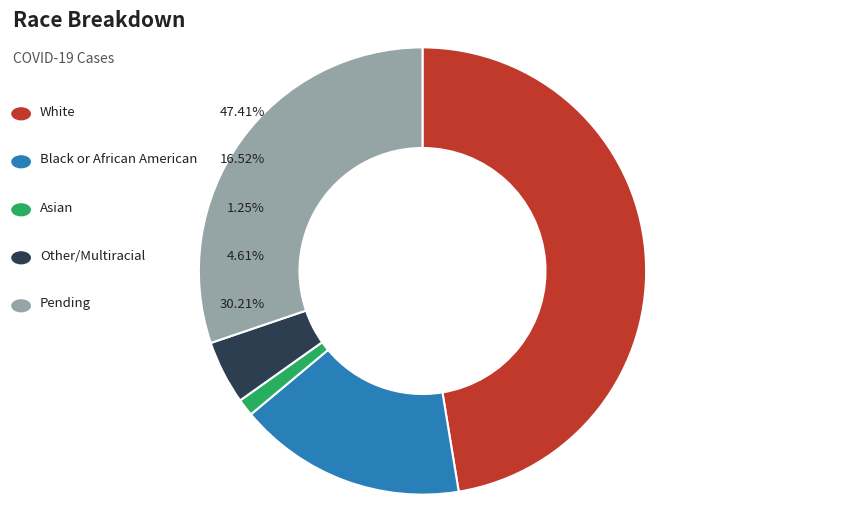

Does any single category account for the majority?

No